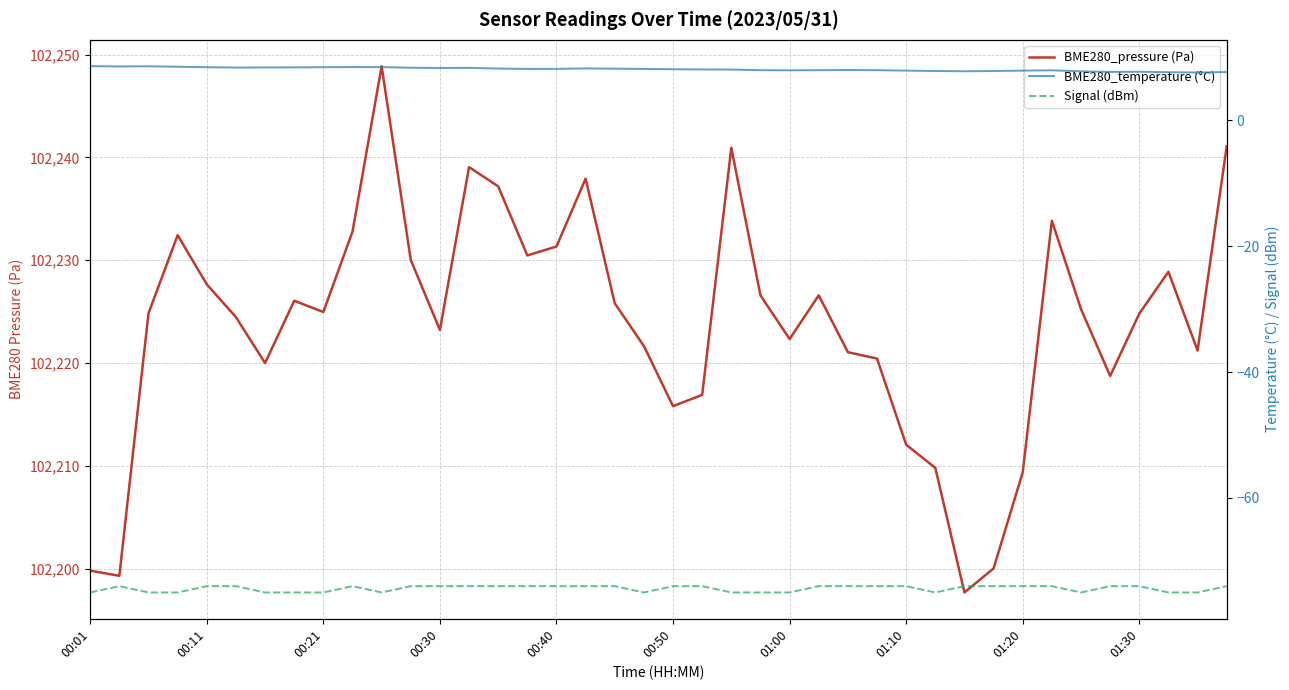

In Signal (dBm), how many points are higher than both neighbors (excluding endpoints)?

2